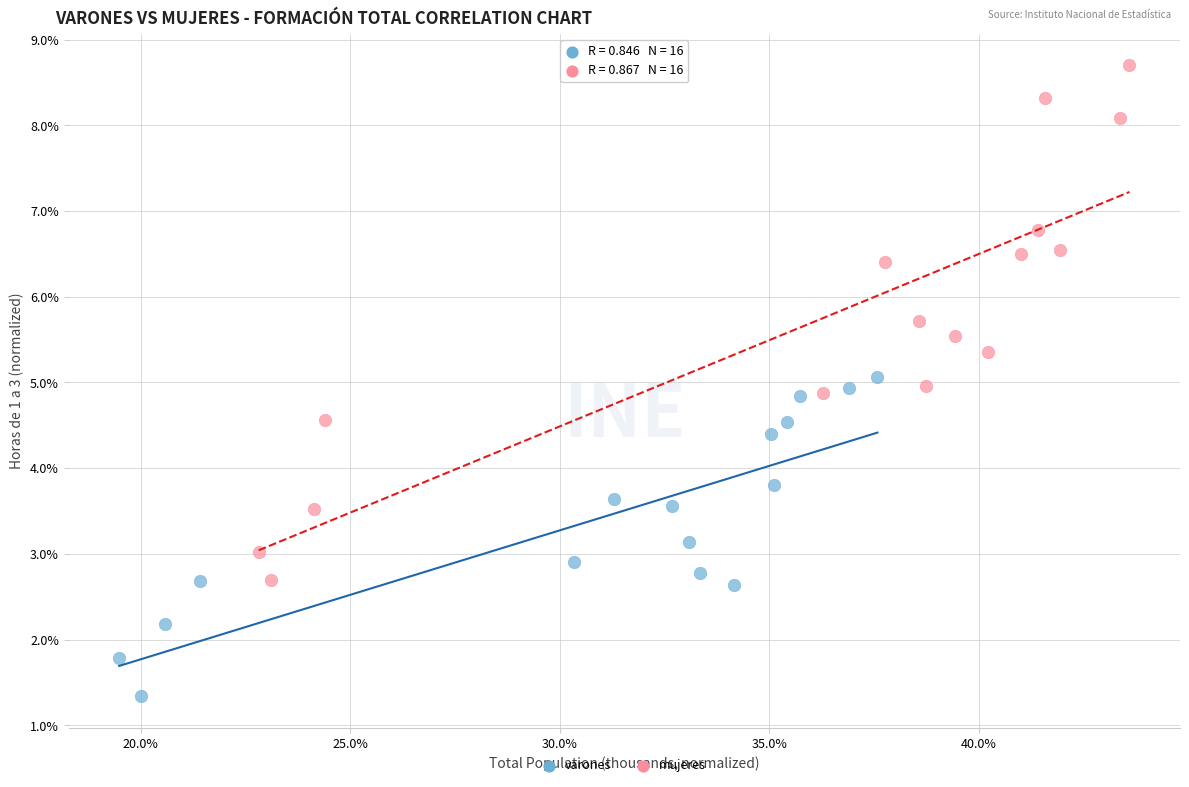

What are all the series names shown in the legend?

varones, mujeres